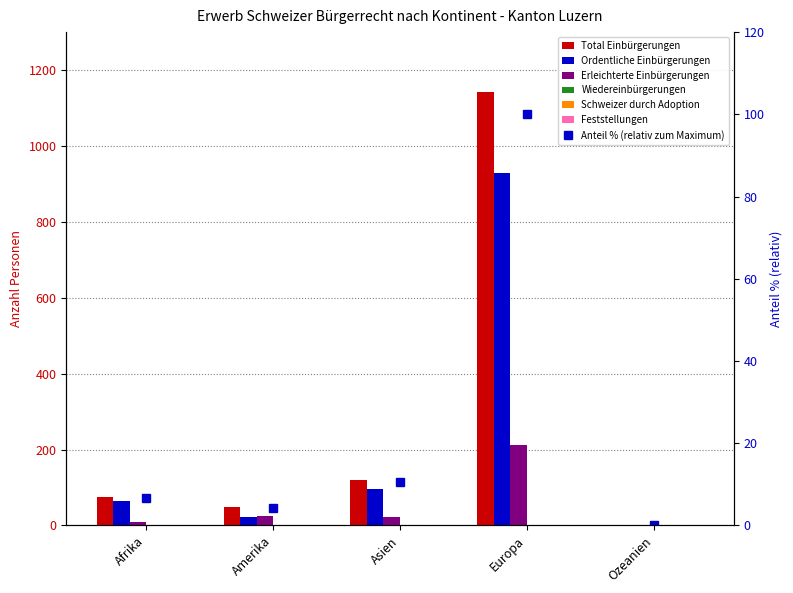

Are the bars grouped side by side (vs. stacked)?

Yes